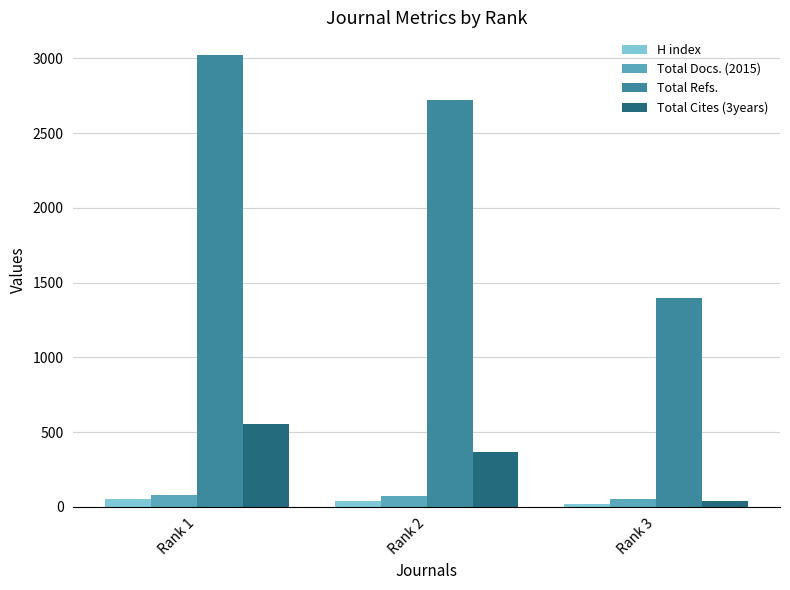

What is the average value of the Total Refs. series?

2380